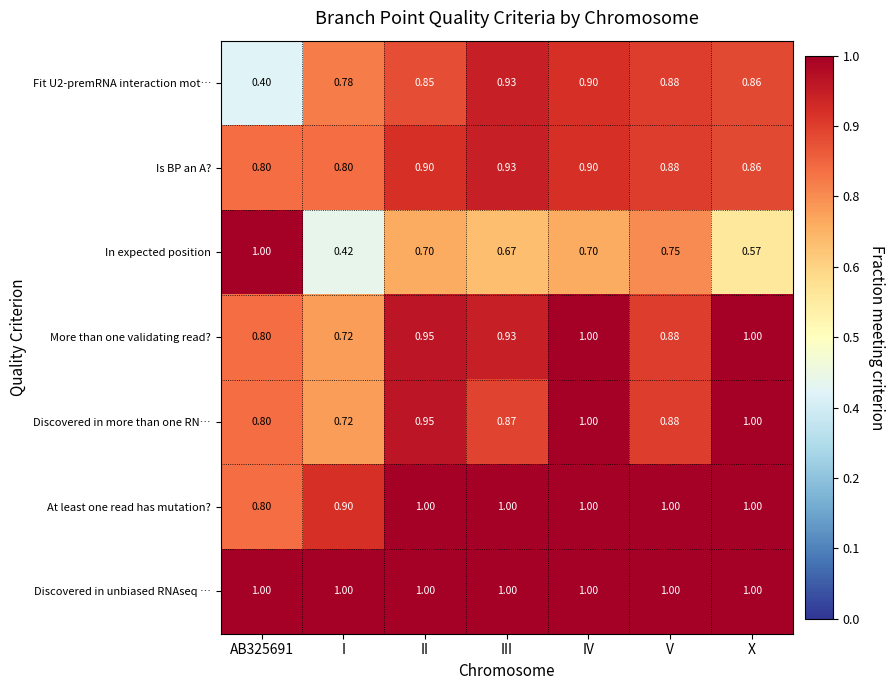

At which label does More than one validating read? reach its minimum?

I